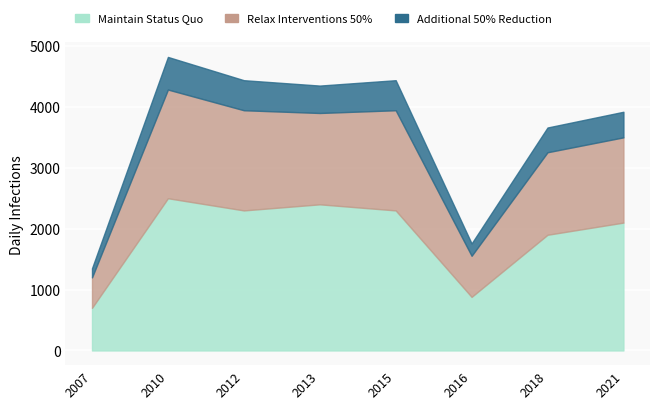

List the labels in order of Maintain Status Quo value, largest first.

2010, 2013, 2012, 2015, 2021, 2018, 2016, 2007